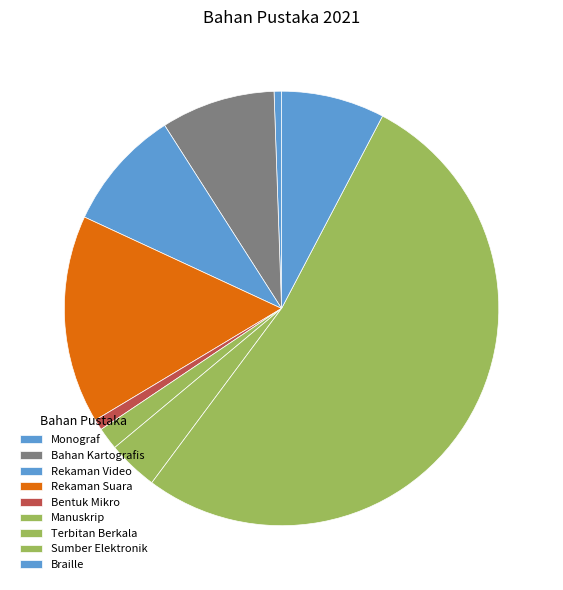

Count the number of slices in the pie.

9